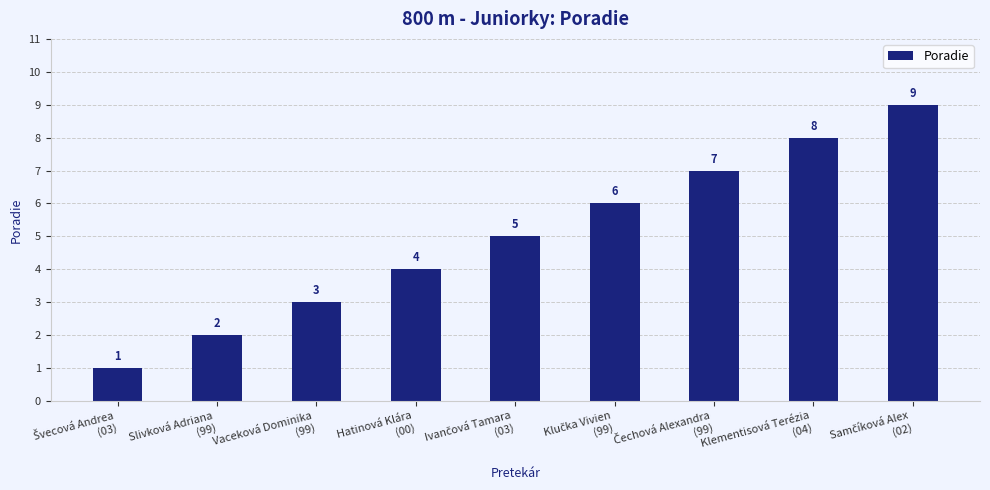

What is the sum of all values?

45